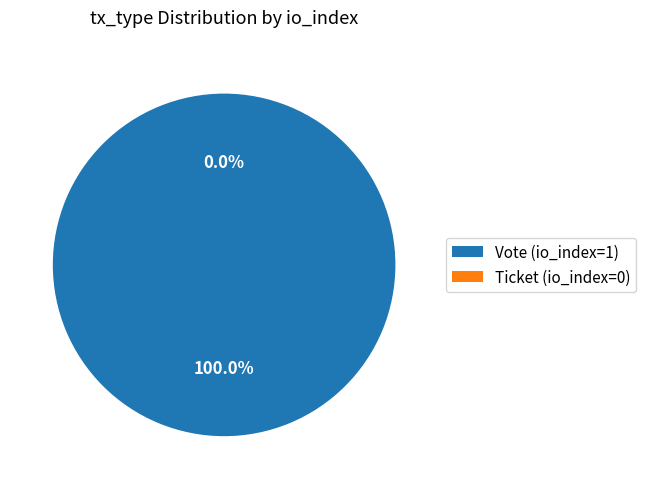

To the nearest percent, what is the average slice percentage?

50%